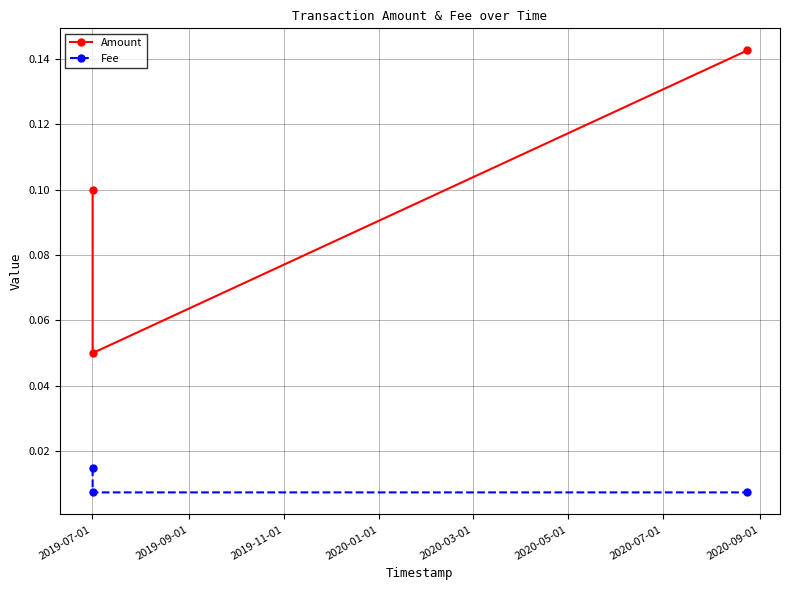

Which series has the largest total across all categories?

Amount